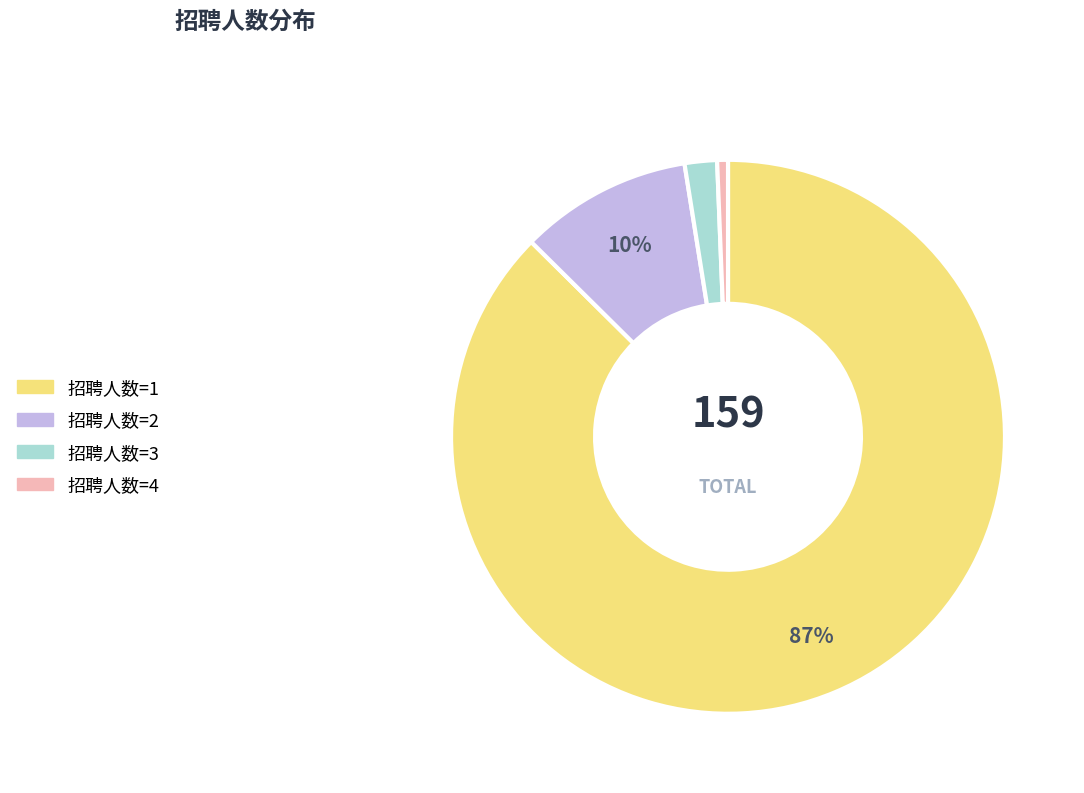

Is it true that 招聘人数=1 is 87% of the pie?

True